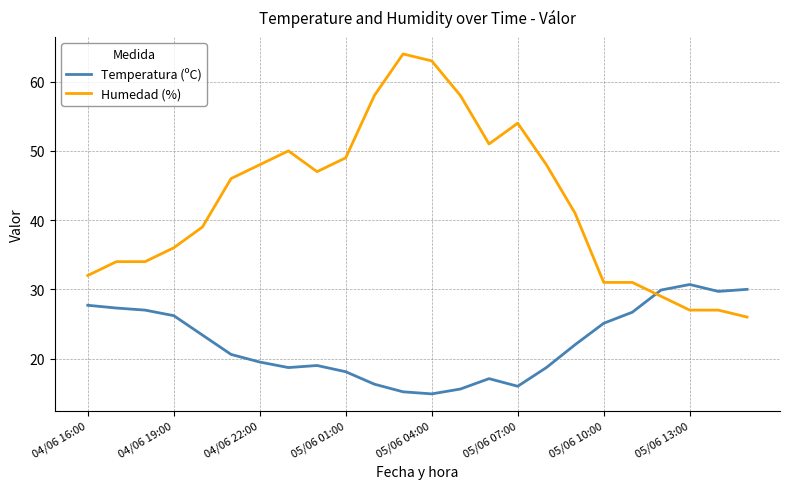

Does the chart display data point markers on the line(s)?

No